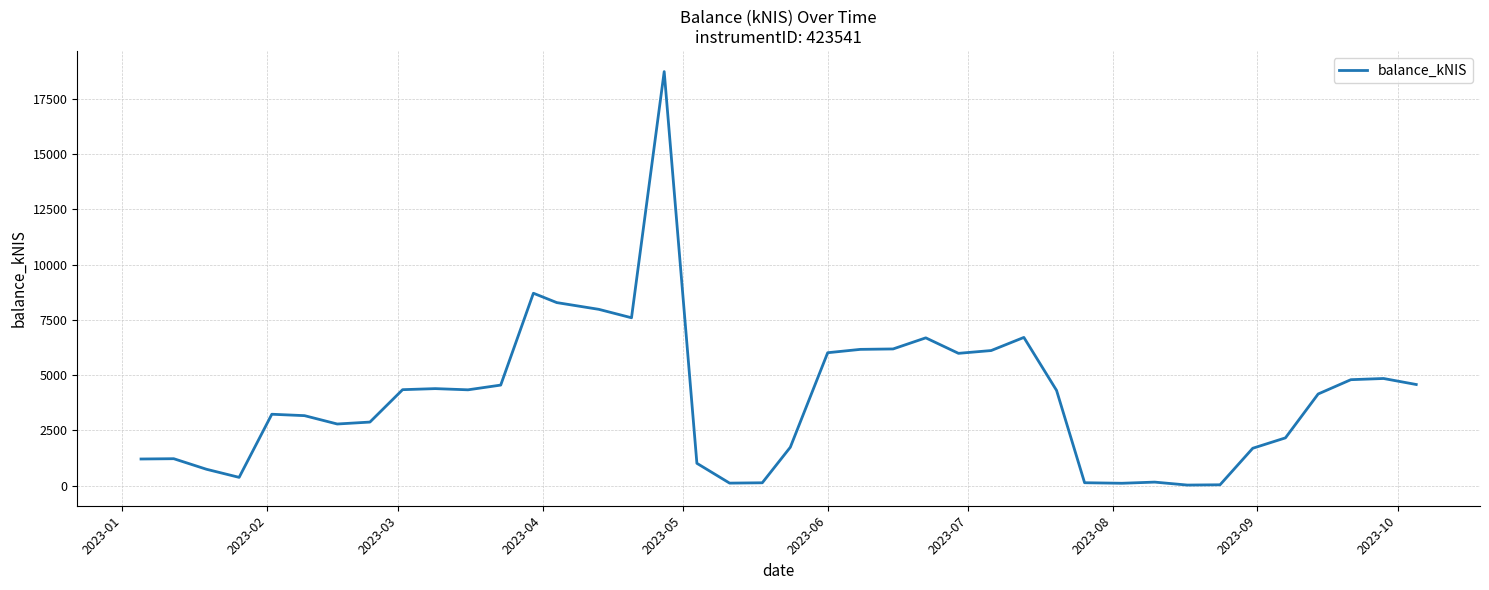

What is the difference between the maximum and minimum values?

18719.7